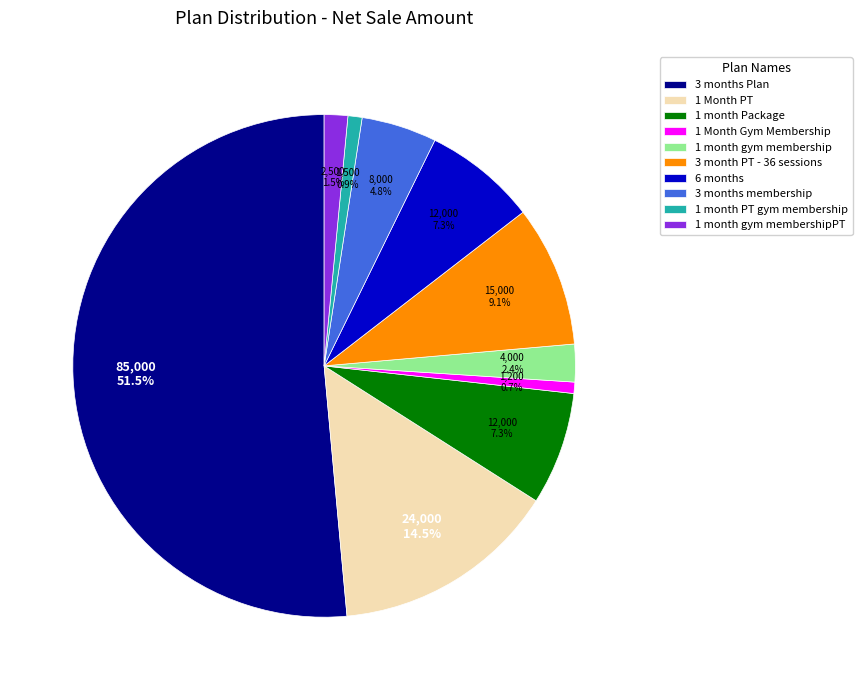

The 1 Month PT slice represents 39% of the pie. True or false?

False